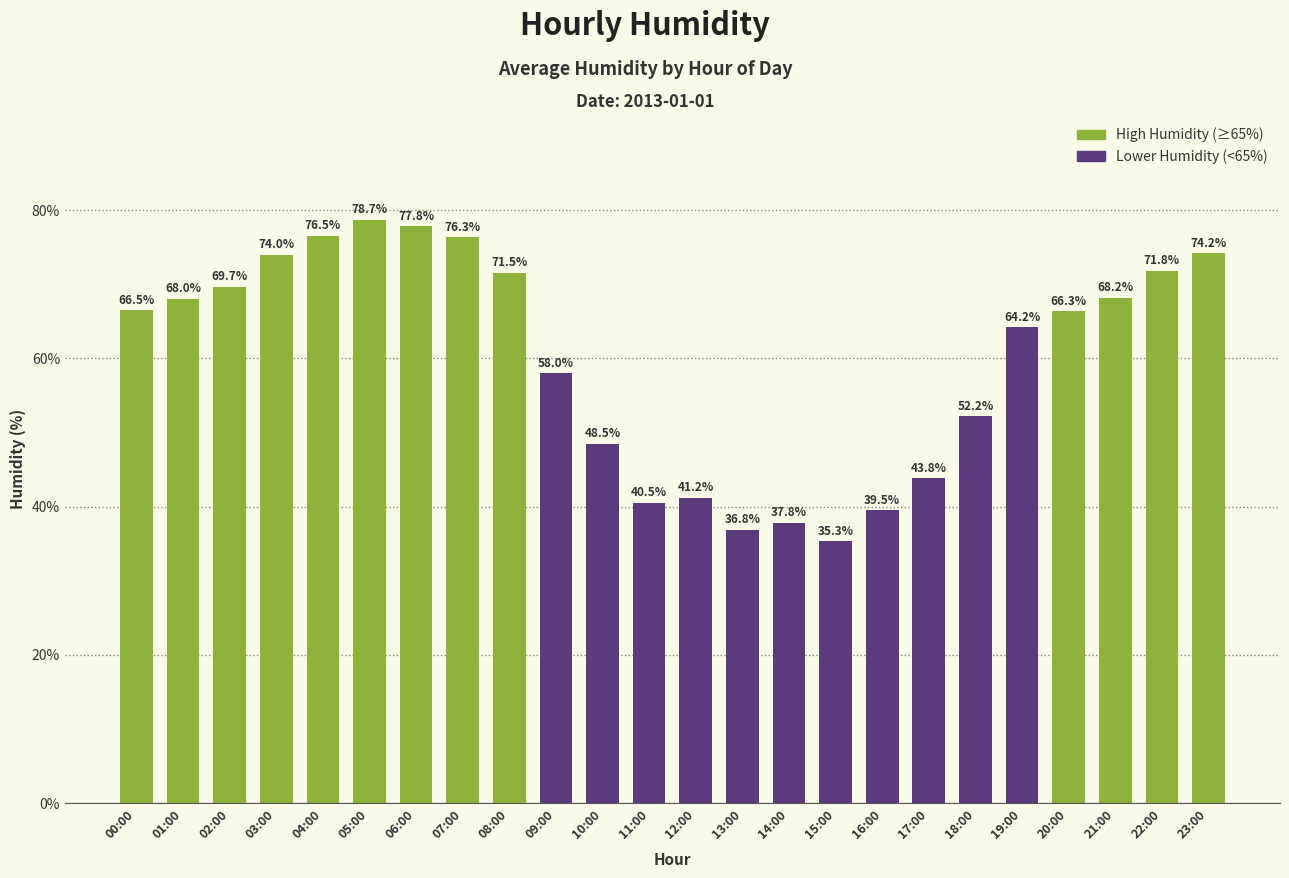

The chart shows a value of 64.2 at 19:00. True or false?

True